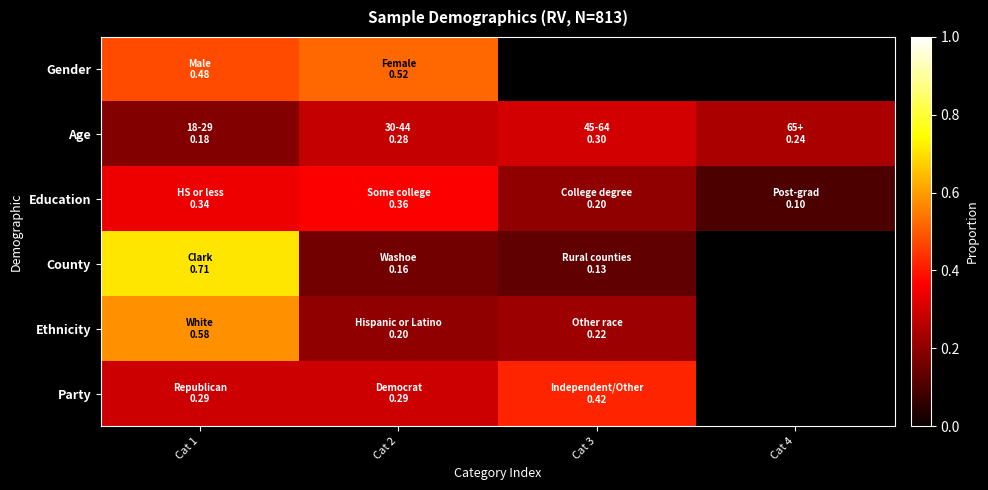

At which category does the chart reach its minimum across all series?

Cat 4